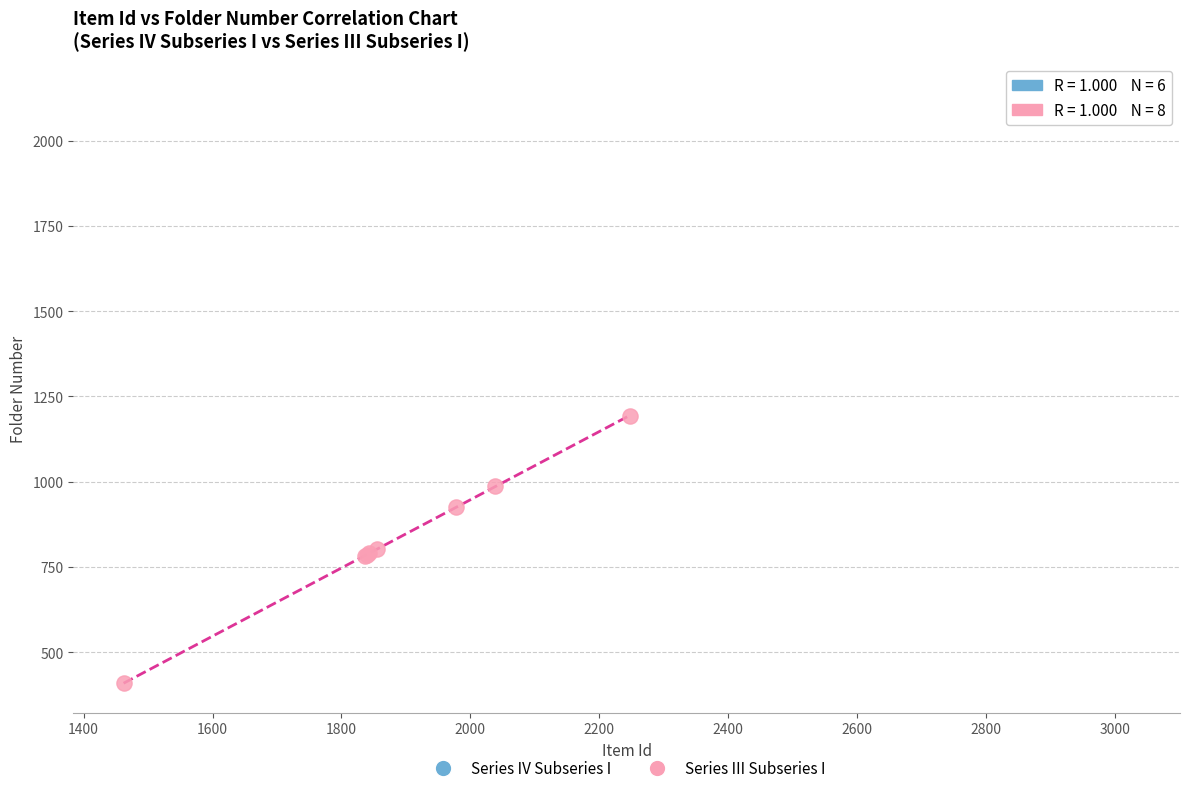

Which series has the widest spread of Y values?

Series III Subseries I